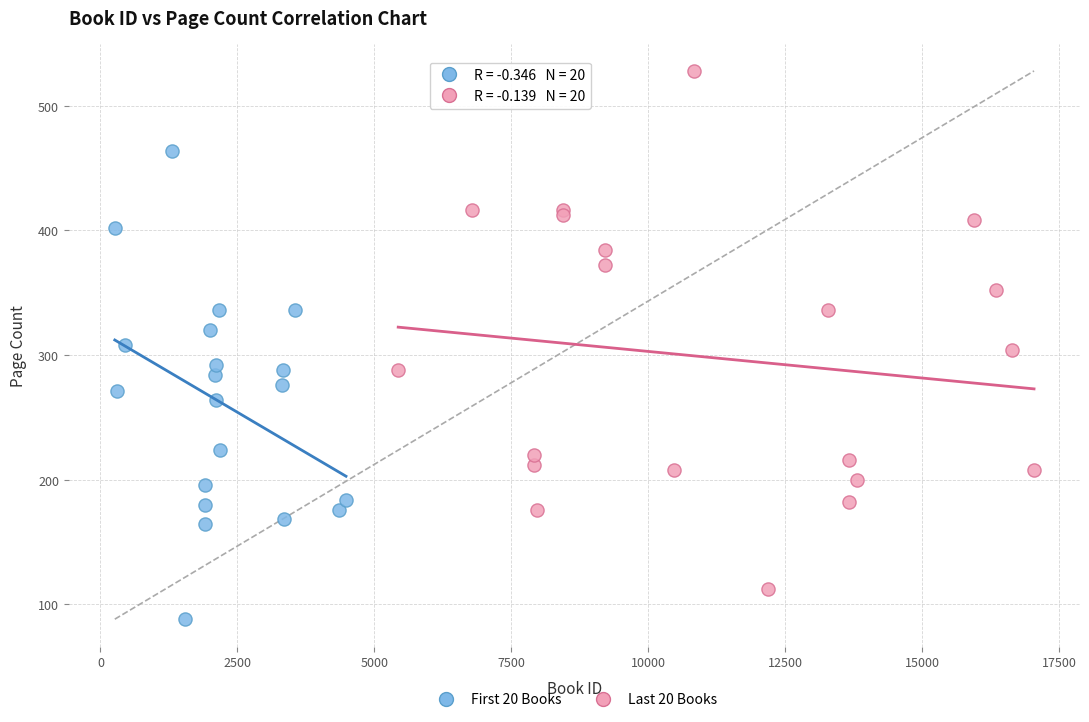

Which series reaches the minimum Y coordinate?

First 20 Books